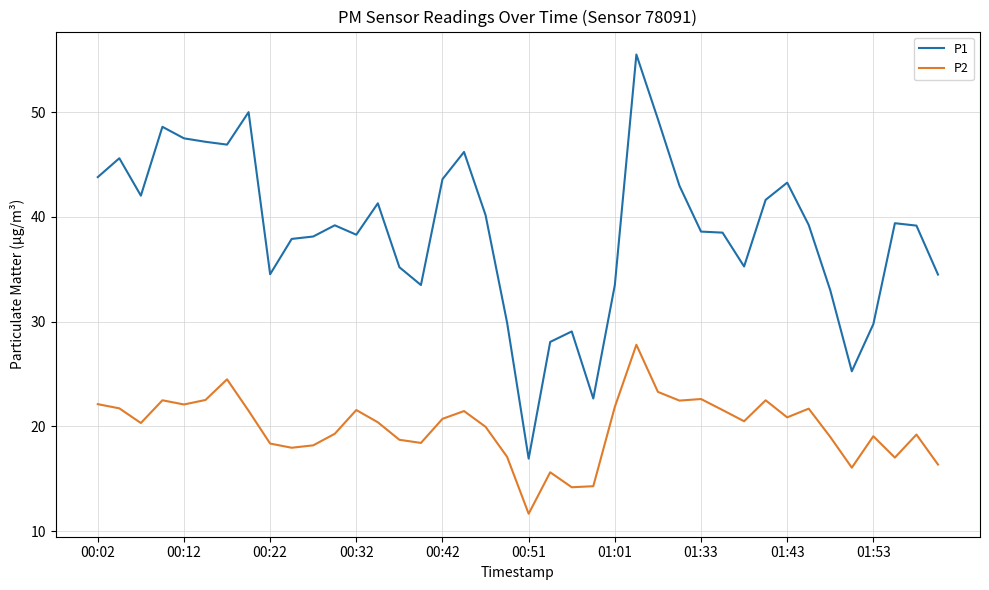

Which series has the widest spread of values?

P1